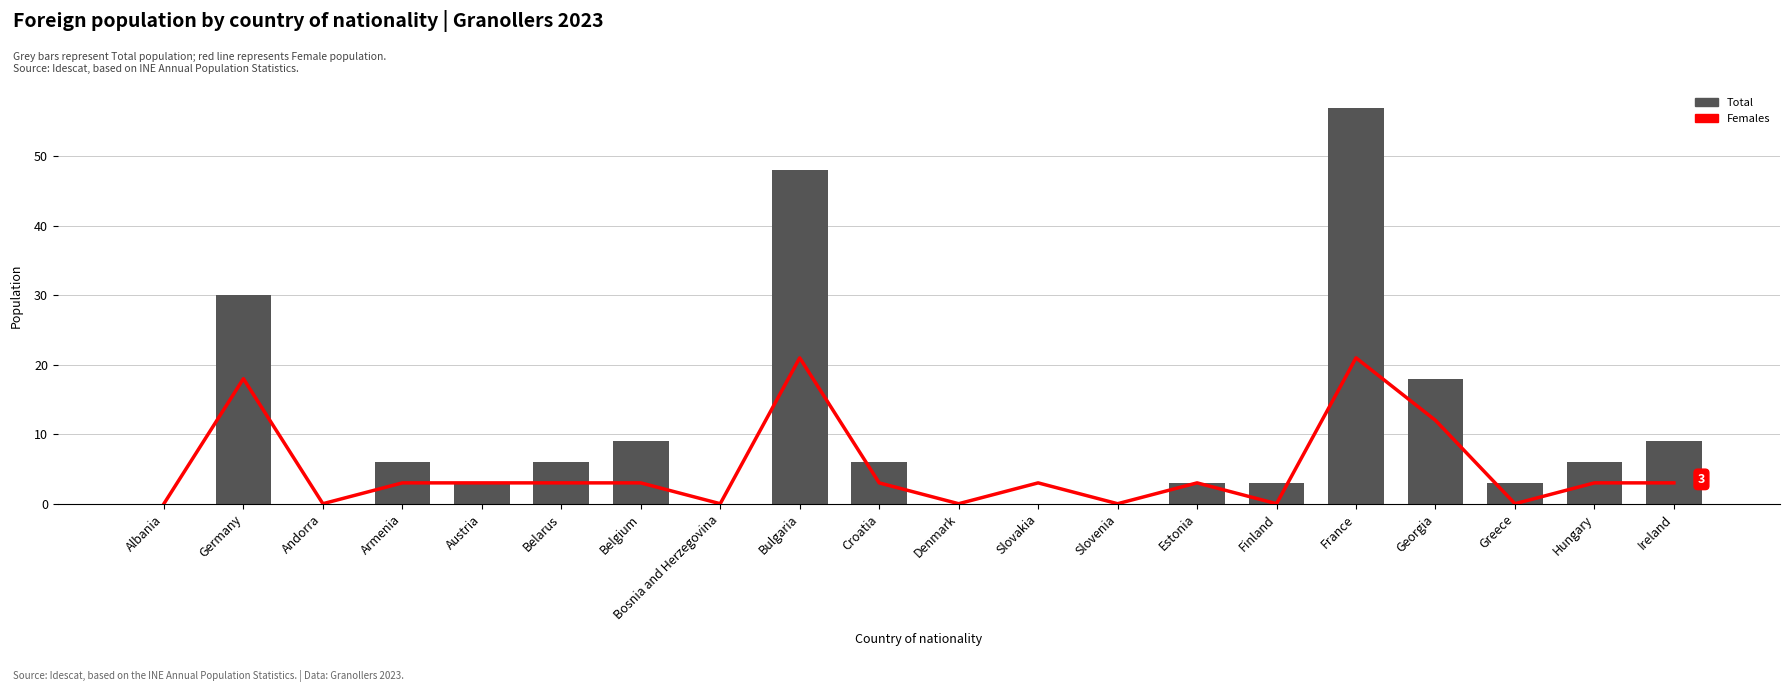

Where is Total nearest to the value 28?

Germany